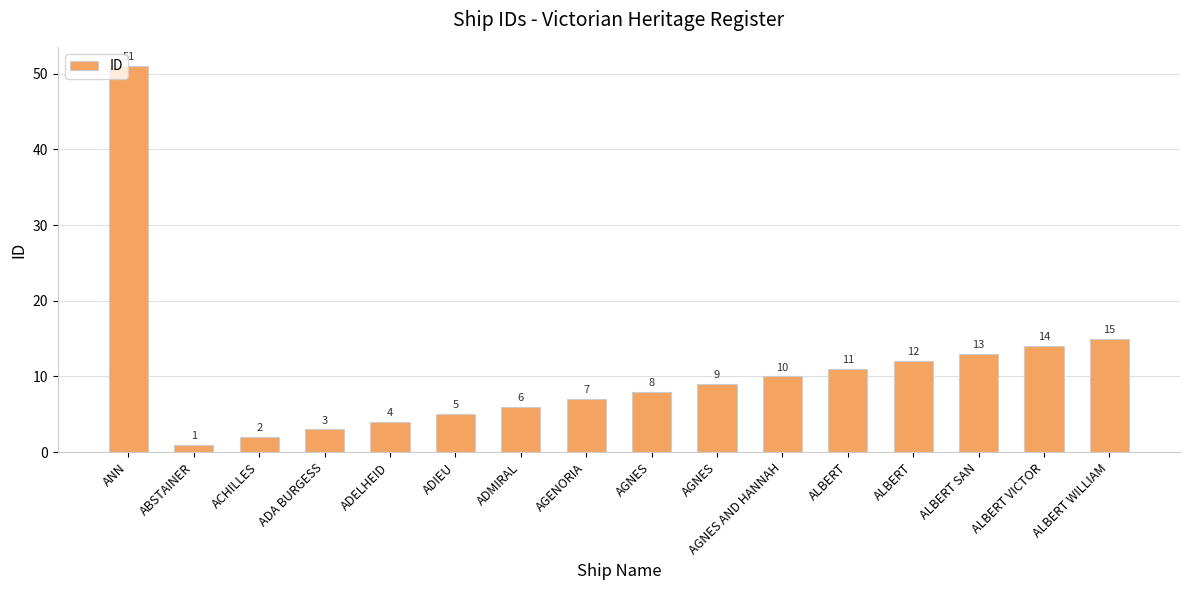

The chart shows a value of 16 at ALBERT. True or false?

False